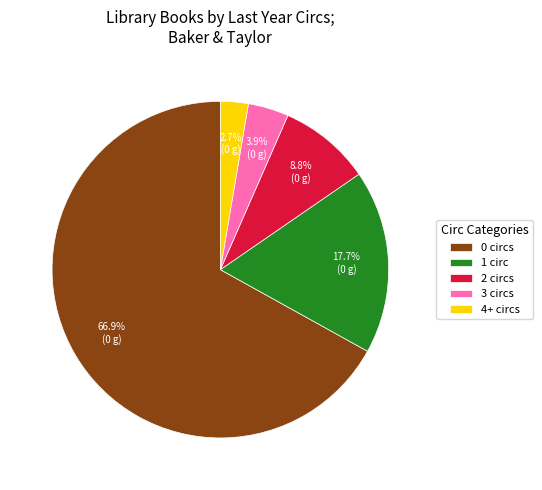

Between 3 circs and 0 circs, which is larger?

0 circs